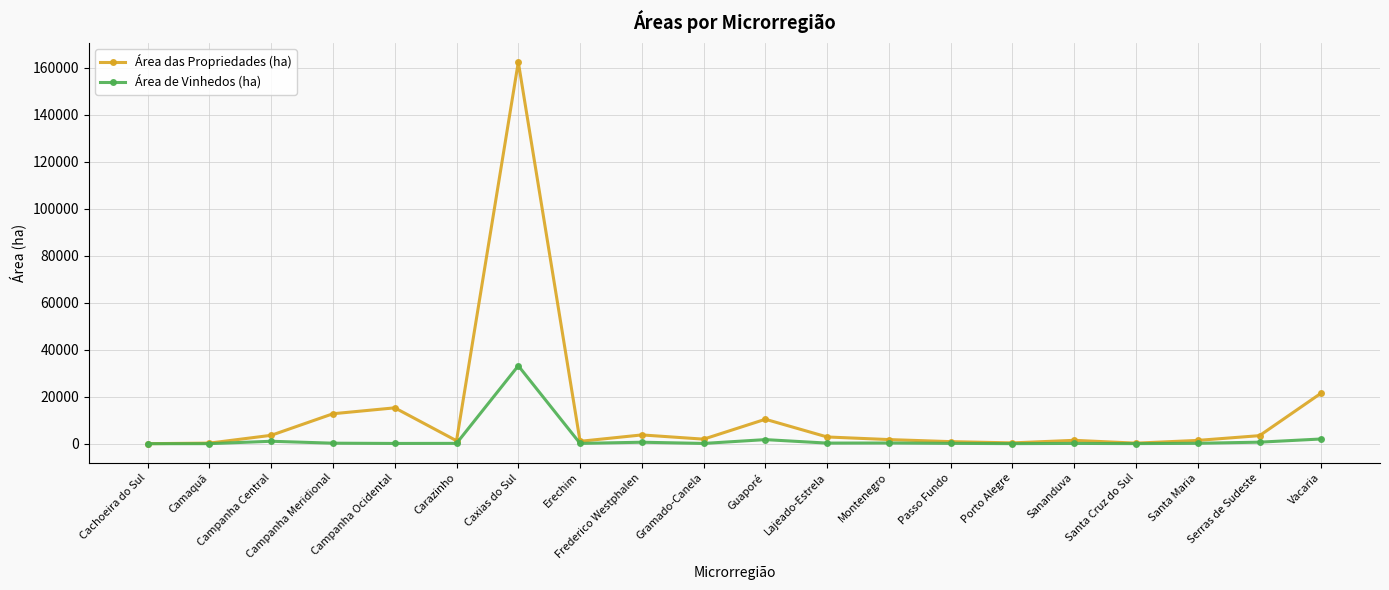

What is the difference between the second highest and minimum values in the Área das Propriedades (ha) series?

21541.2